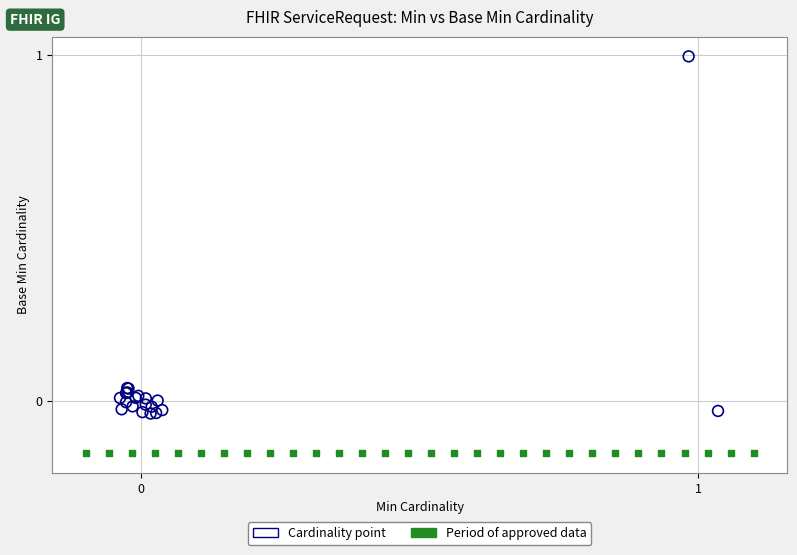

Which series reaches the maximum Y coordinate?

Cardinality point